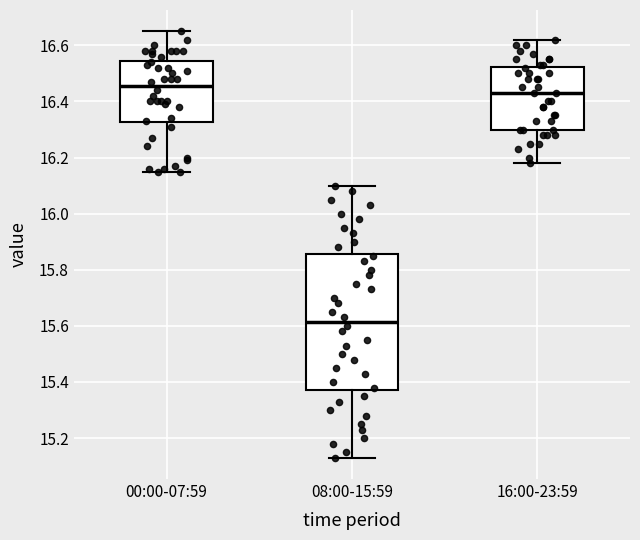

Where does the median line of the box for 08:00-15:59 sit on the y-axis? The values are not printed on the chart, so give them approximately, as read against the axis.

15.62